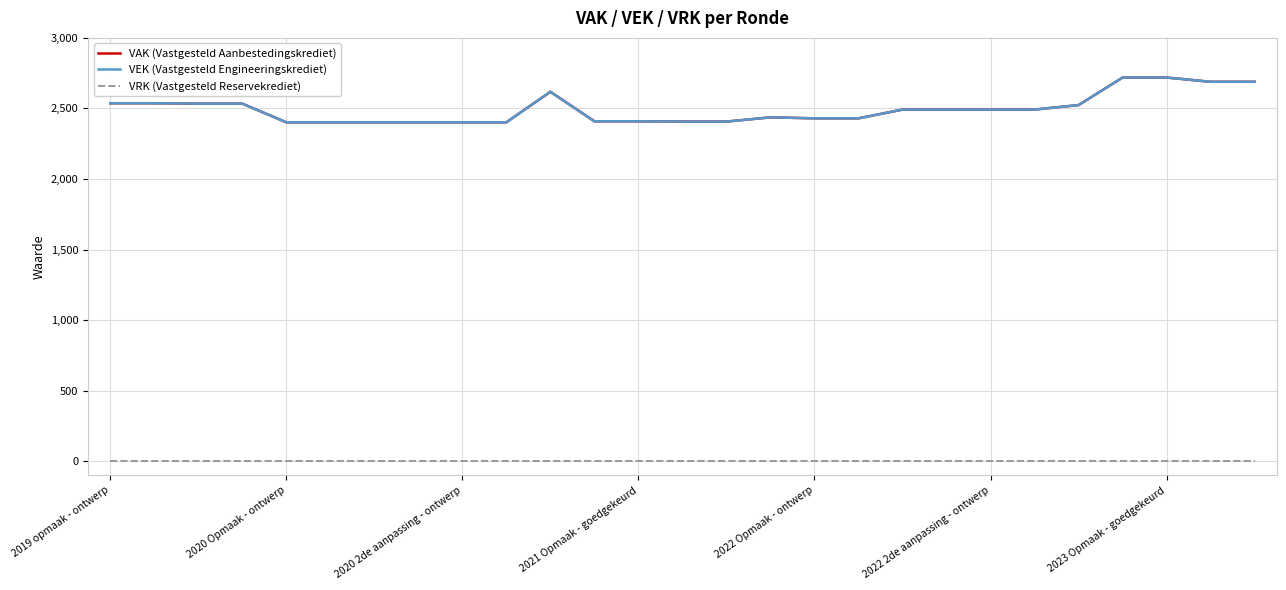

Reading left to right, transcribe all the data shown in this chart.

VAK (Vastgesteld Aanbestedingskrediet): 2537	2537	2534	2534	2402	2402	2402	2402	2402	2402	2618	2409	2409	2407	2407	2437	2430	2430	2492	2492	2492	2492	2524	2719	2719	2689	2689
VEK (Vastgesteld Engineeringskrediet): 2537	2537	2534	2534	2402	2402	2402	2402	2402	2402	2618	2409	2409	2407	2407	2437	2430	2430	2492	2492	2492	2492	2524	2719	2719	2689	2689
VRK (Vastgesteld Reservekrediet): 0	0	0	0	0	0	0	0	0	0	0	0	0	0	0	0	0	0	0	0	0	0	0	0	0	0	0